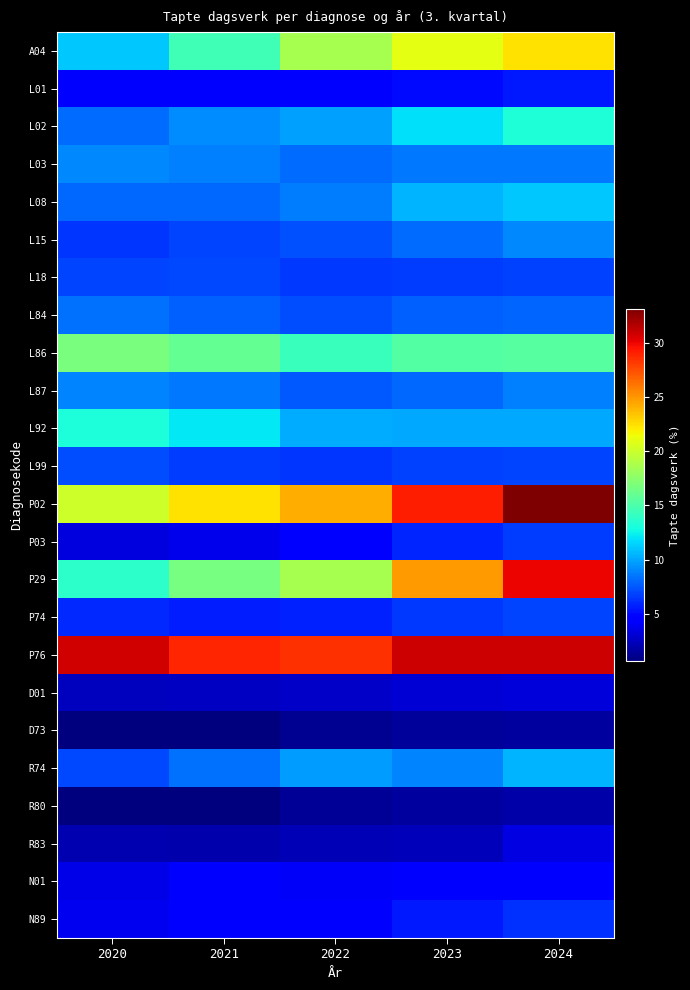

Reading right to left, list all the values displayed in this chart.

A04: 2024=22.3	2023=20.9	2022=18.6	2021=14.6	2020=11.1
L01: 2024=5.5	2023=5.0	2022=4.3	2021=4.7	2020=4.8
L02: 2024=13.3	2023=11.9	2022=9.9	2021=9.2	2020=8.2
L03: 2024=8.6	2023=8.6	2022=8.2	2021=8.9	2020=9.1
L08: 2024=11.1	2023=10.5	2022=8.7	2021=8.1	2020=8.0
L15: 2024=9.1	2023=8.2	2022=7.3	2021=7.0	2020=6.4
L18: 2024=6.8	2023=6.7	2022=6.5	2021=7.1	2020=6.9
L84: 2024=7.9	2023=7.8	2022=7.1	2021=7.9	2020=8.3
L86: 2024=15.4	2023=15.2	2022=14.3	2021=15.9	2020=16.8
L87: 2024=8.8	2023=8.1	2022=7.5	2021=8.5	2020=8.9
L92: 2024=10.1	2023=10.1	2022=10.2	2021=12.2	2020=13.1
L99: 2024=6.9	2023=6.8	2022=6.4	2021=6.7	2020=7.2
P02: 2024=33.1	2023=29.1	2022=24.2	2021=22.4	2020=20.1
P03: 2024=6.6	2023=6.0	2022=4.4	2021=3.8	2020=3.3
P29: 2024=30.0	2023=24.7	2022=18.6	2021=16.7	2020=13.8
P74: 2024=6.9	2023=6.6	2022=5.8	2021=5.7	2020=6.0
P76: 2024=30.8	2023=30.9	2022=28.5	2021=28.8	2020=30.7
D01: 2024=3.2	2023=3.1	2022=2.7	2021=2.6	2020=2.5
D73: 2024=1.6	2023=1.4	2022=1.2	2021=0.7	2020=0.7
R74: 2024=10.5	2023=8.9	2022=9.7	2021=8.3	2020=7.0
R80: 2024=1.9	2023=1.6	2022=1.3	2021=0.7	2020=0.7
R83: 2024=3.6	2023=2.3	2022=2.3	2021=2.0	2020=2.1
N01: 2024=4.5	2023=4.3	2022=4.1	2021=4.4	2020=3.7
N89: 2024=6.3	2023=5.5	2022=4.5	2021=4.6	2020=3.9